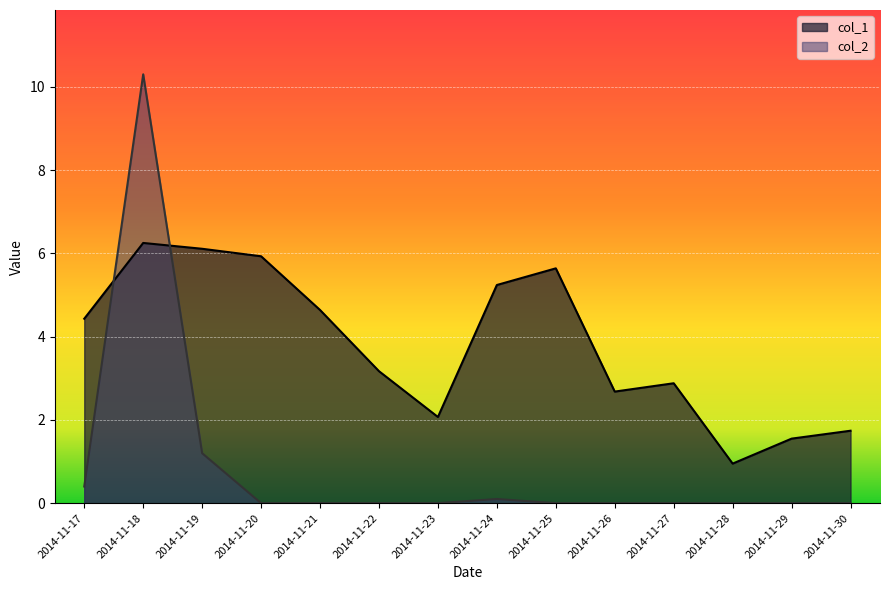

What is the value of the col_1 point at the 7th from the left?

2.1